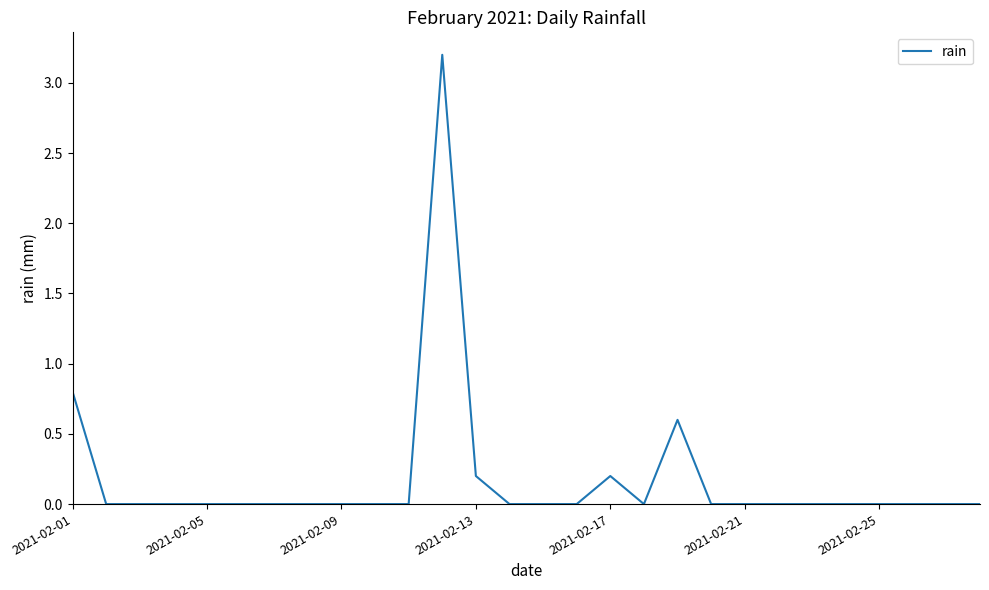

What is the difference between the maximum and minimum values?

3.2